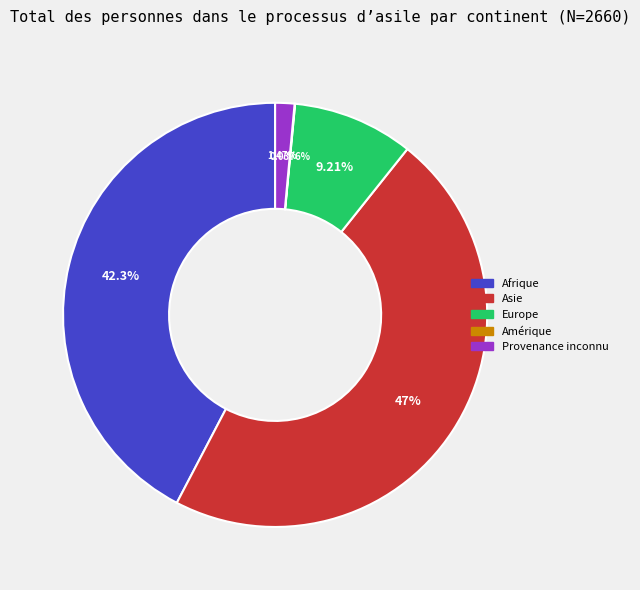

What is the ratio of the value at Asie to the value at Europe?

5.1